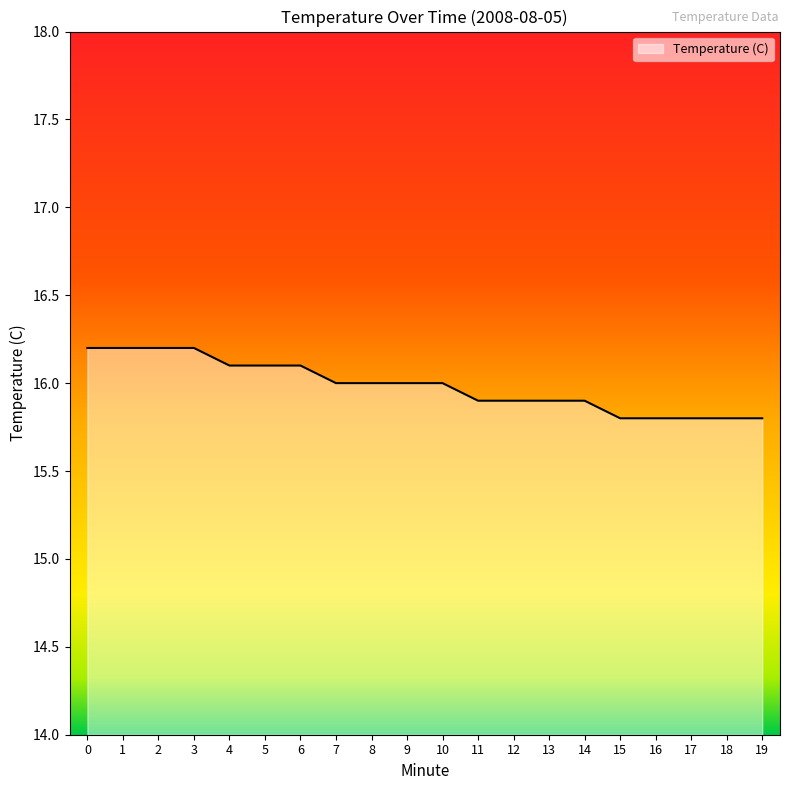

What is the sum of the values at 8 and 10?

32.0